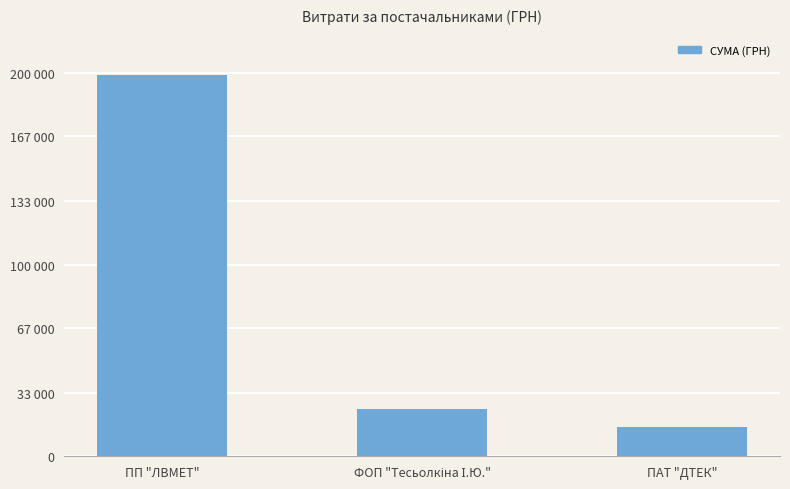

What is the average value?

79736.7